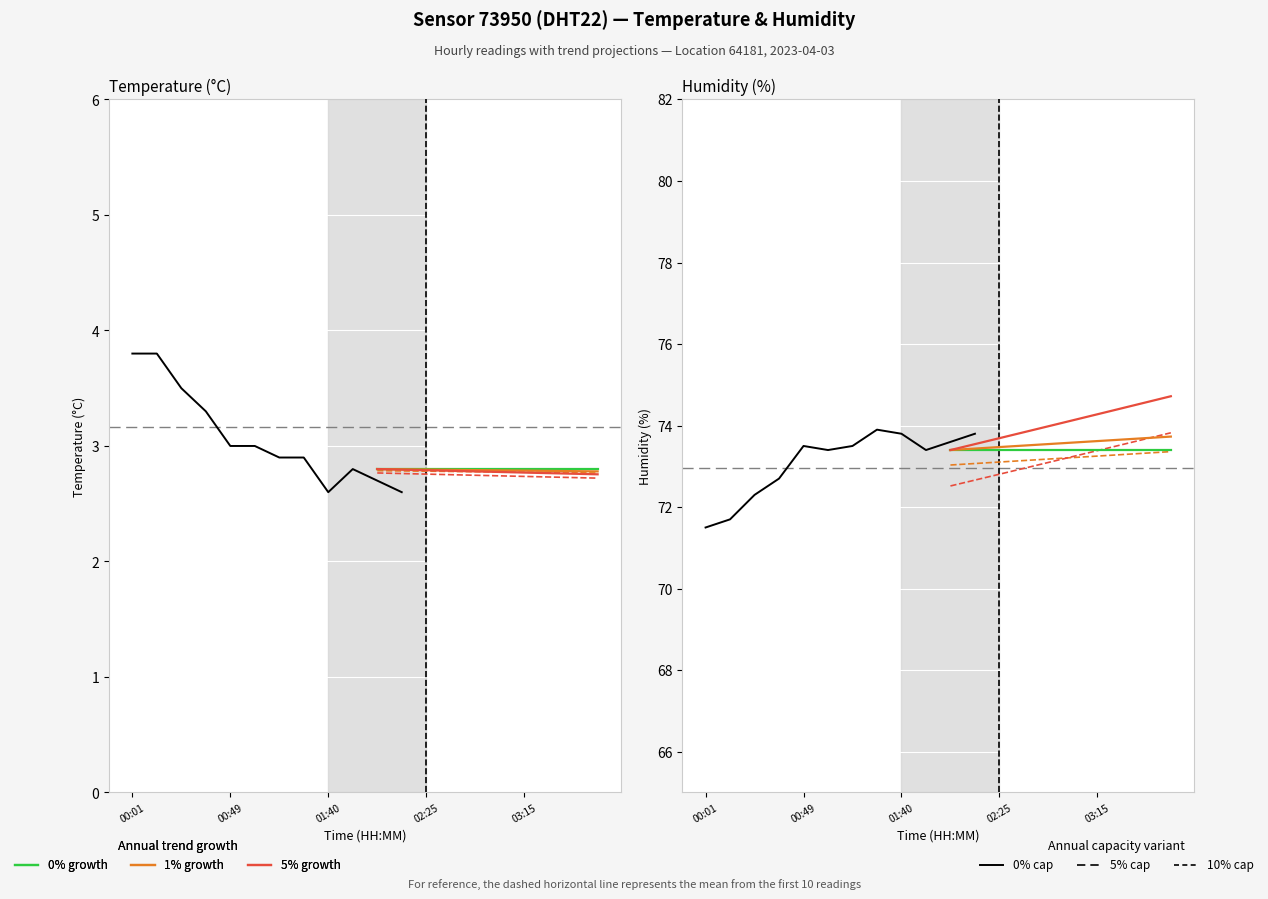

What is the sum of all temperature values?

57.7